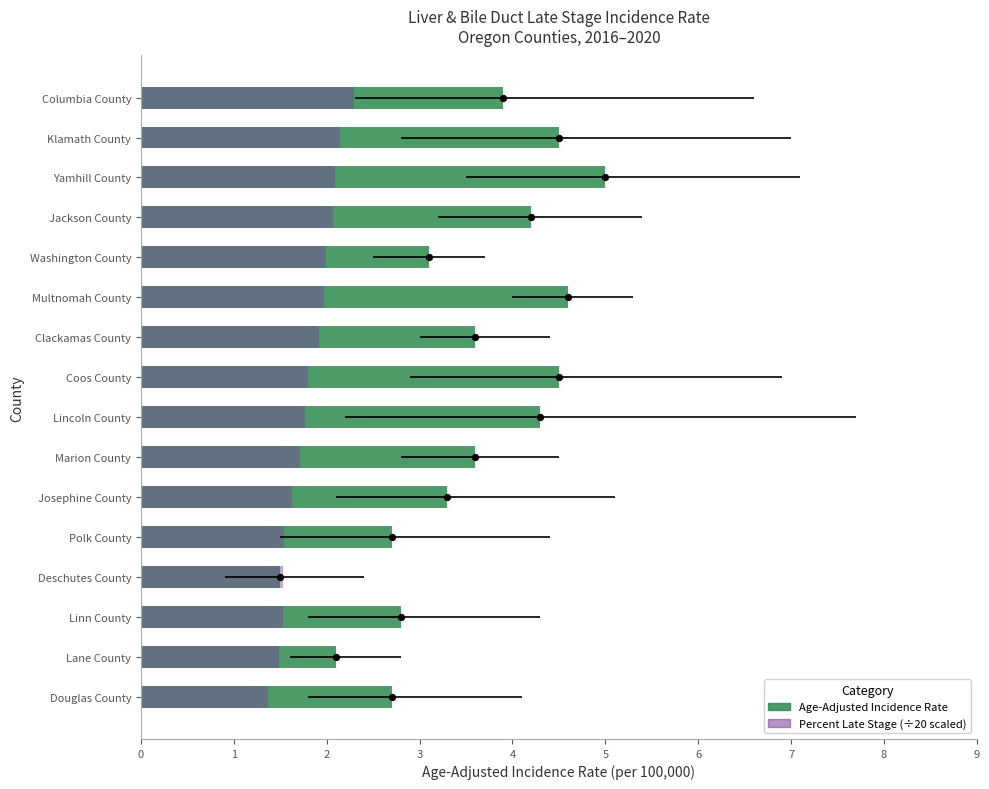

What are all the series names shown in the legend?

Age-Adjusted Incidence Rate, Percent Late Stage (÷20)